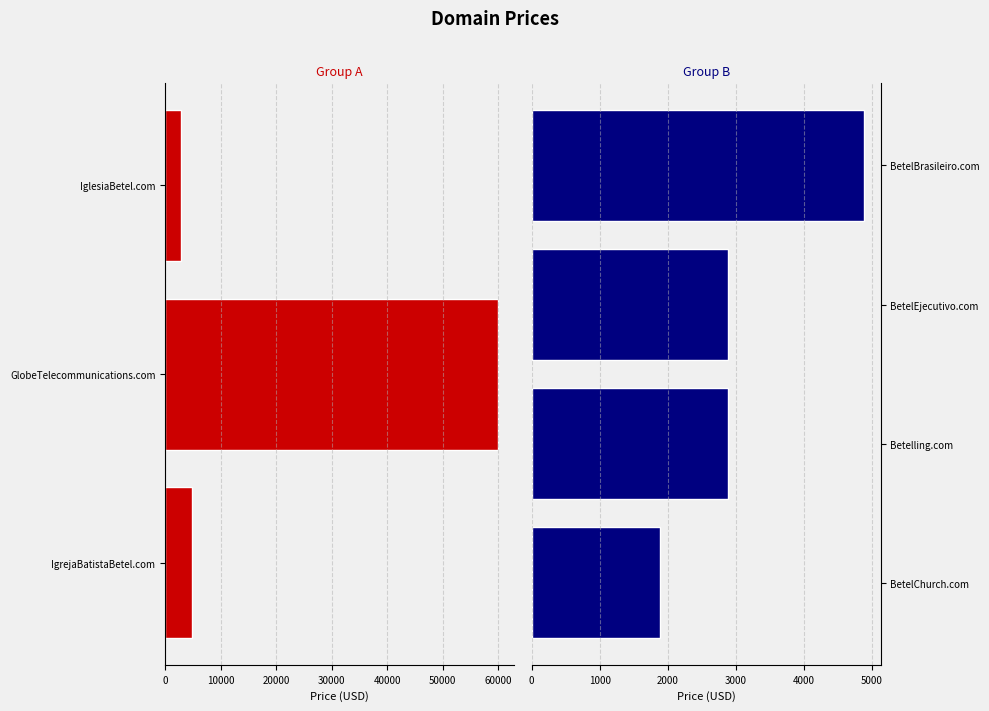

Approximately how many times larger is the value at BetelBrasileiro.com compared to Betelling.com?

1.7